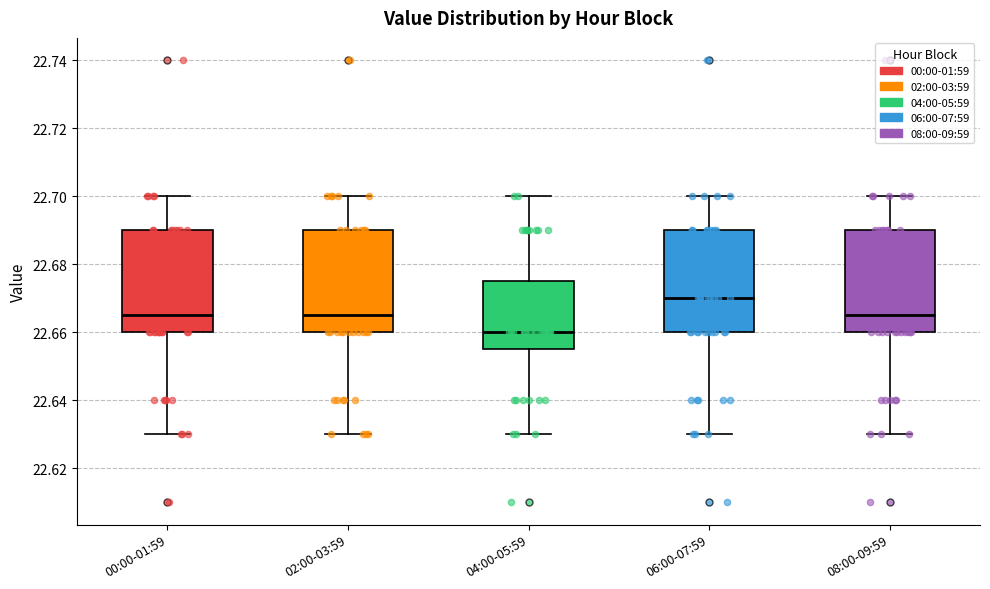

Where does the lower whisker of the box for 06:00-07:59 end on the y-axis? The values are not printed on the chart, so give them approximately, as read against the axis.

22.630